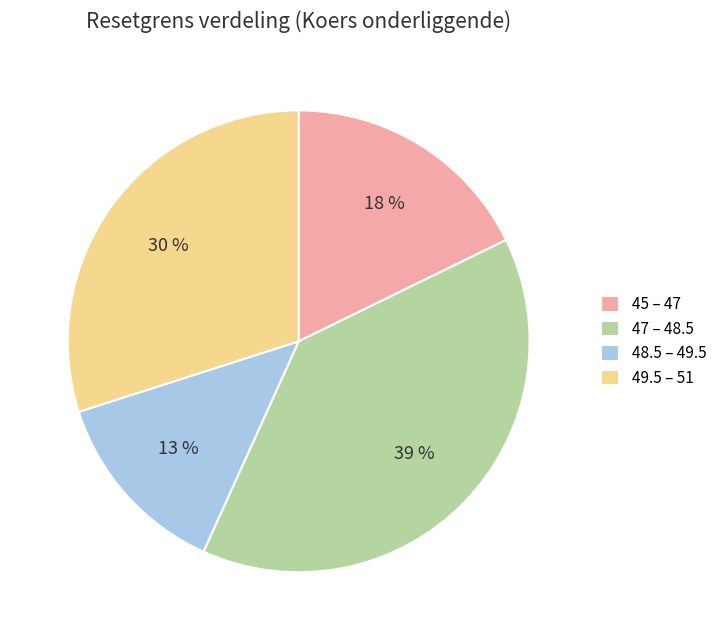

Which slice is the largest?

47 – 48.5